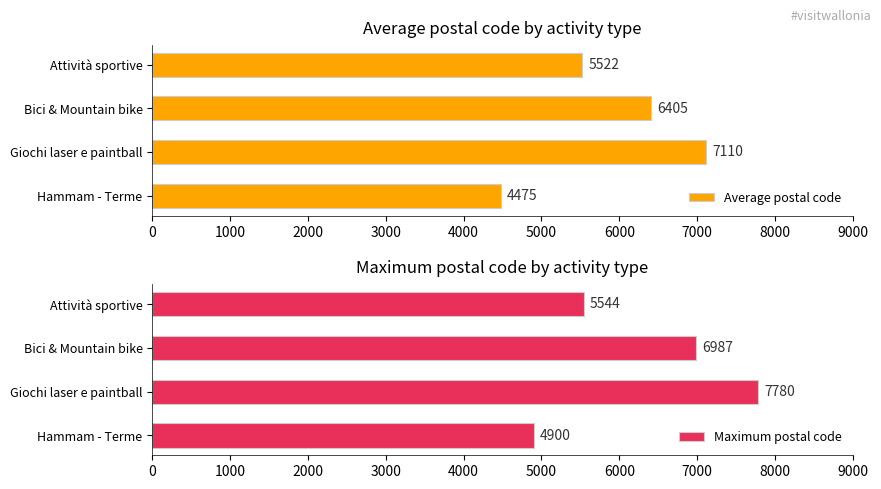

Which category has the highest value in the Average postal code series?

Giochi laser e paintball